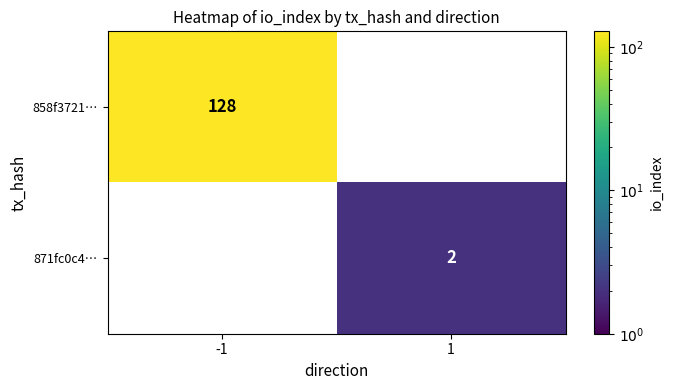

Is it true that 858f3721… equals 128 at -1?

True